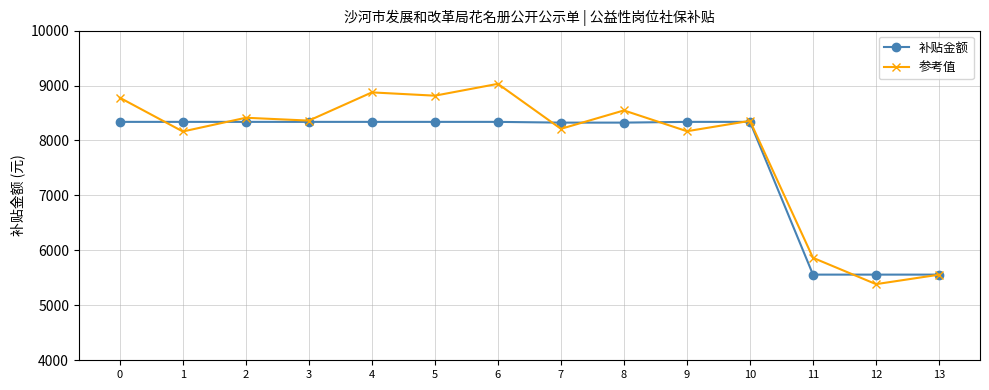

How many series are shown in this chart?

2